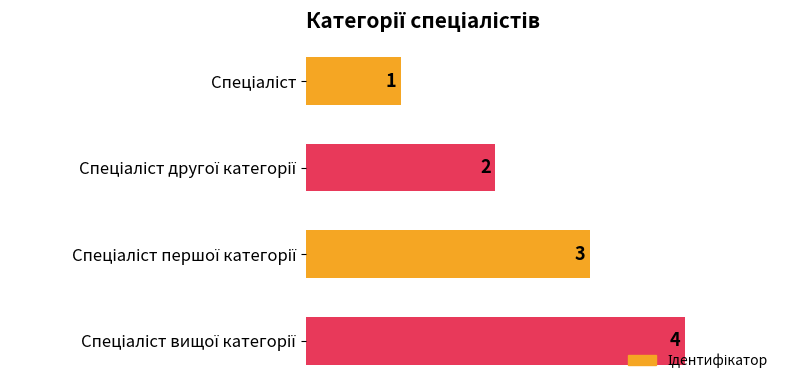

How many bars are there in total?

4